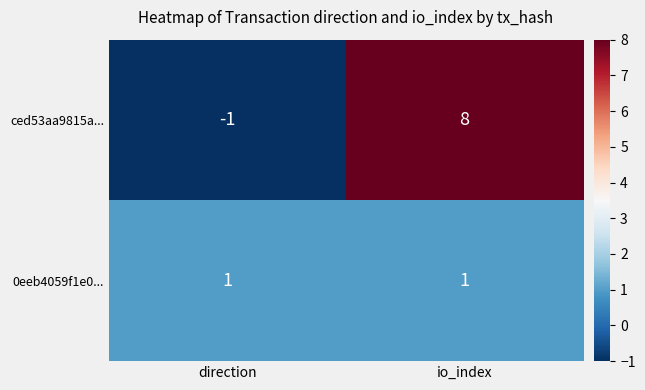

At direction, list the series in order from largest to smallest.

0eeb4059f1e0..., ced53aa9815a...